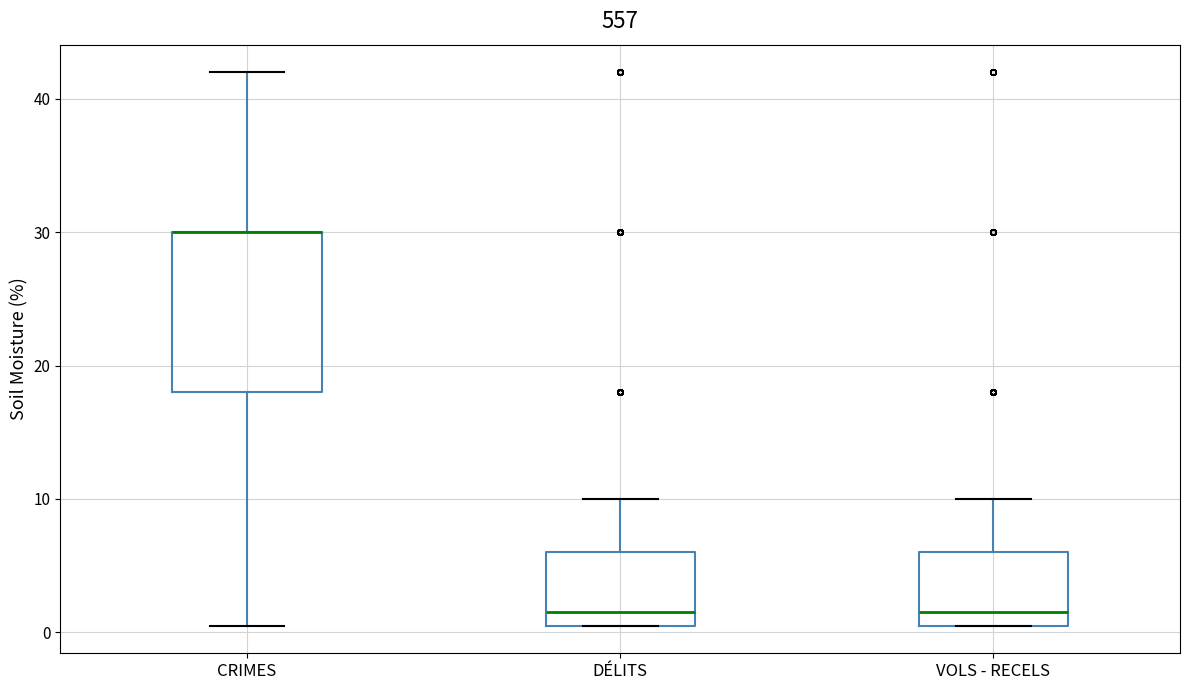

Which box is the tallest, from its lower edge to its upper edge?

CRIMES